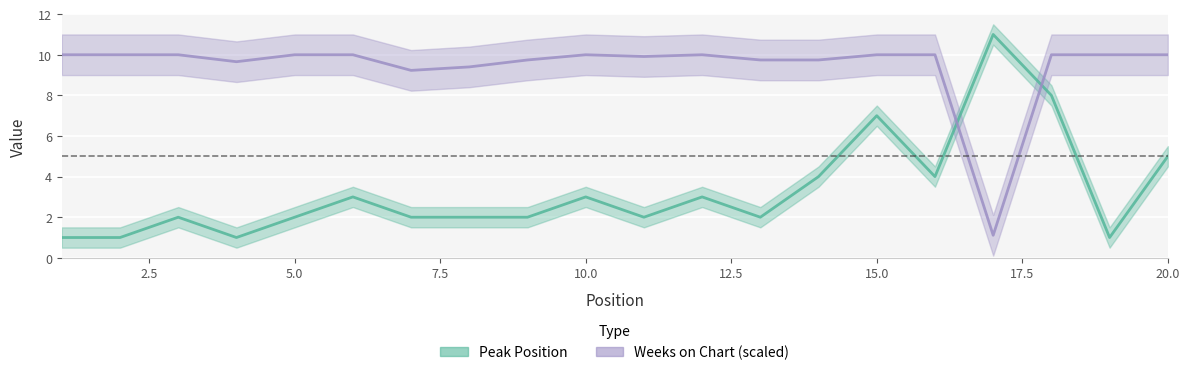

Reading left to right, what are all the values shown in this chart?

Peak Position: 1.0	1.0	2.0	1.0	2.0	3.0	2.0	2.0	2.0	3.0	2.0	3.0	2.0	4.0	7.0	4.0	11.0	8.0	1.0	5.0
Weeks on Chart (scaled ÷ max×10): 10.0	10.0	10.0	9.7	10.0	10.0	9.2	9.4	9.7	10.0	9.9	10.0	9.7	9.7	10.0	10.0	1.1	10.0	10.0	10.0